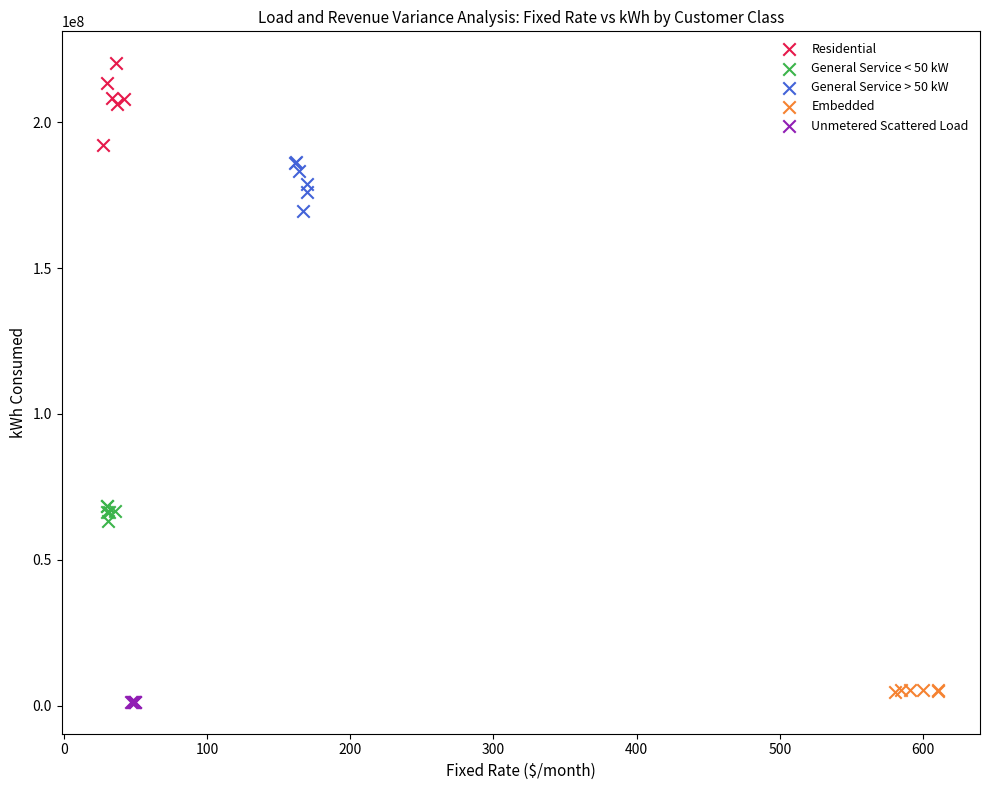

Which series contains the highest Y value?

Residential